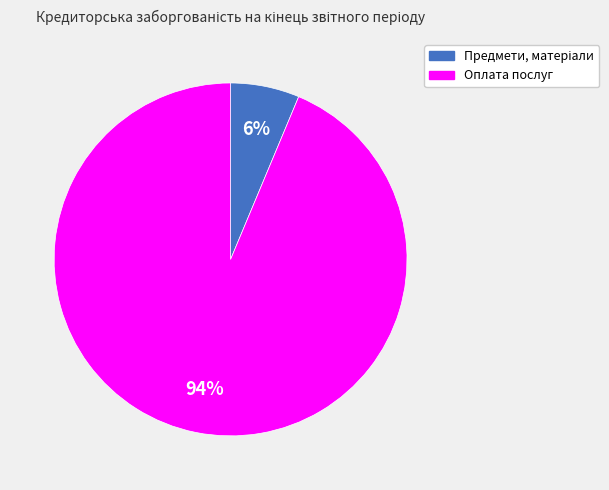

To the nearest percent, what percentage of the pie is Оплата послуг?

94%